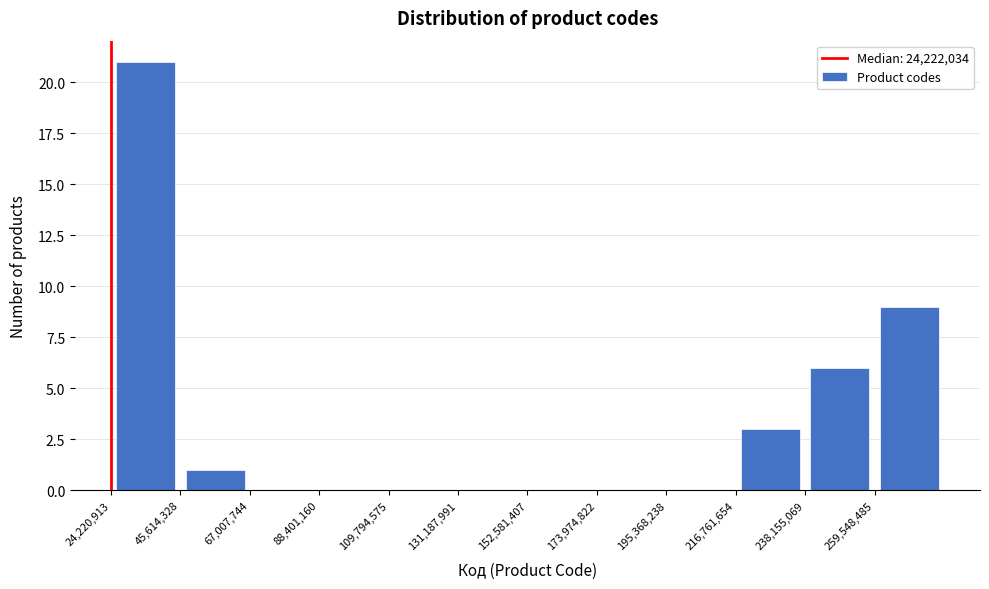

Reading left to right, list every bar in this chart as the range it spans on the x-axis followed by its height. Neither the bar edges nor the heights are printed on the chart, so give them approximately, as read against the axes.

25000000 to 45000000: 21
45000000 to 65000000: 1
65000000 to 90000000: 0
90000000 to 110000000: 0
110000000 to 130000000: 0
130000000 to 155000000: 0
155000000 to 175000000: 0
175000000 to 195000000: 0
195000000 to 215000000: 0
215000000 to 240000000: 3
240000000 to 260000000: 6
260000000 to 280000000: 9